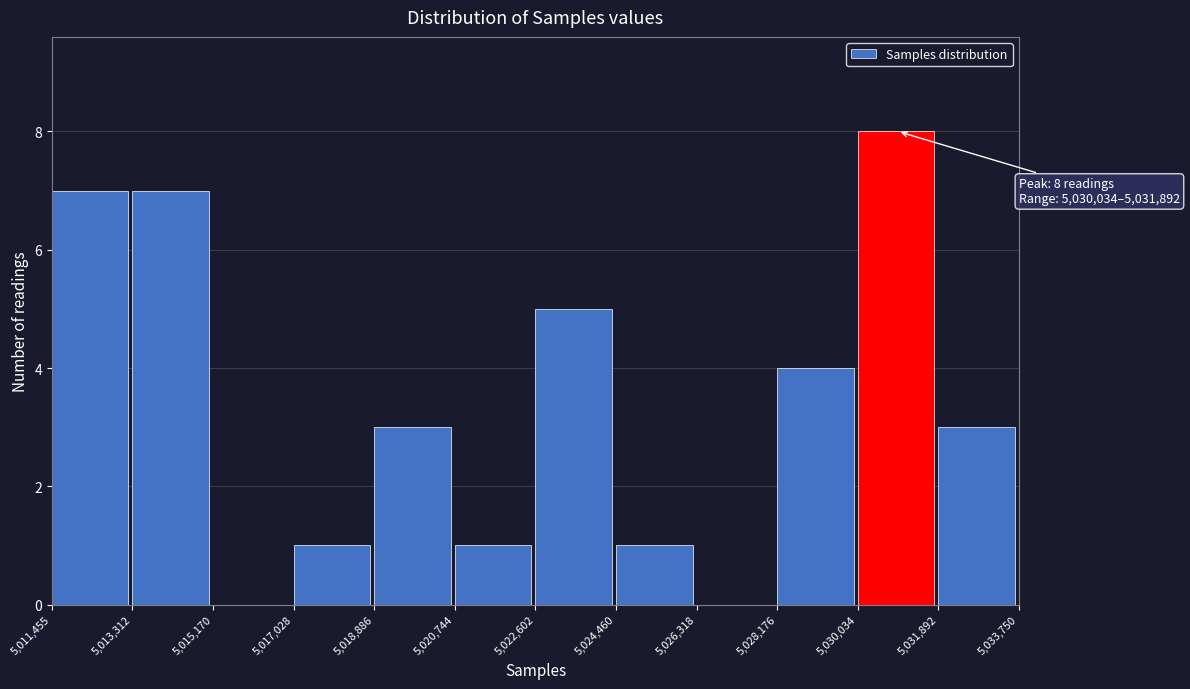

Which range on the x-axis has the tallest bar?

5,030,034 to 5,031,892